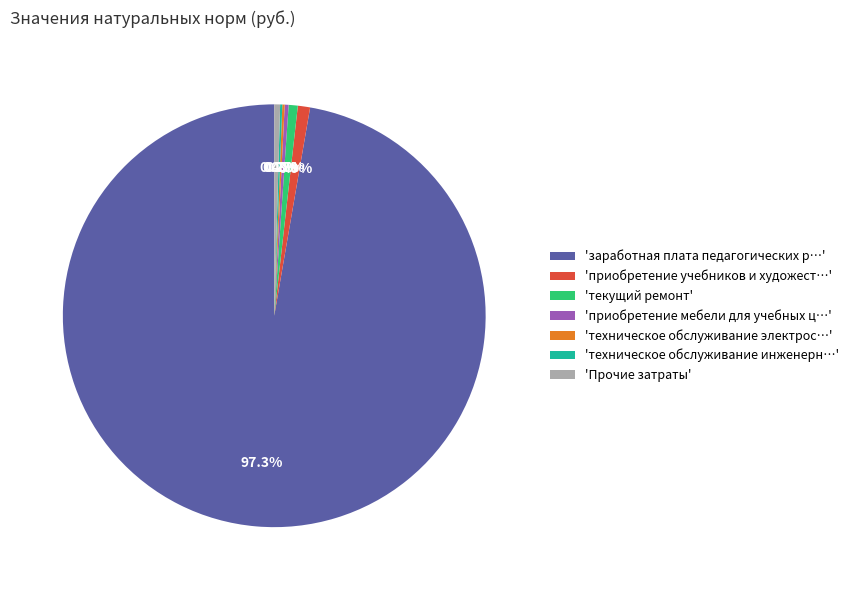

Do 'приобретение мебели для учебных ц…' and 'приобретение учебников и художест…' together represent more than half of the pie?

No